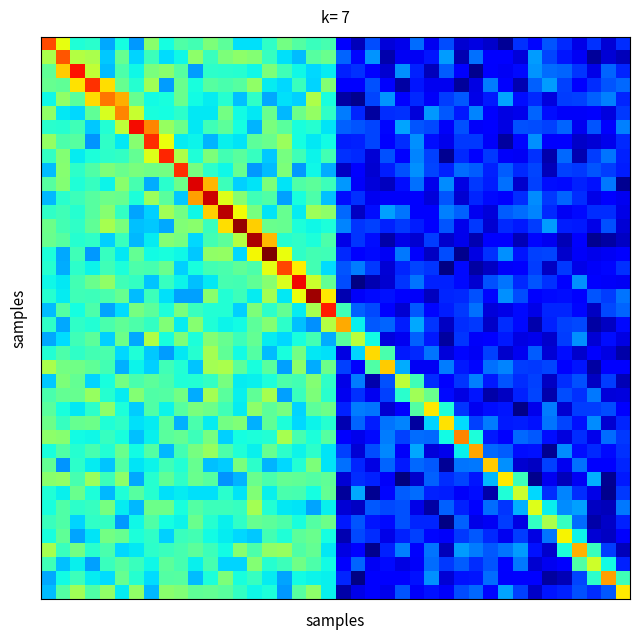

At which category does the chart reach its minimum across all series?

24